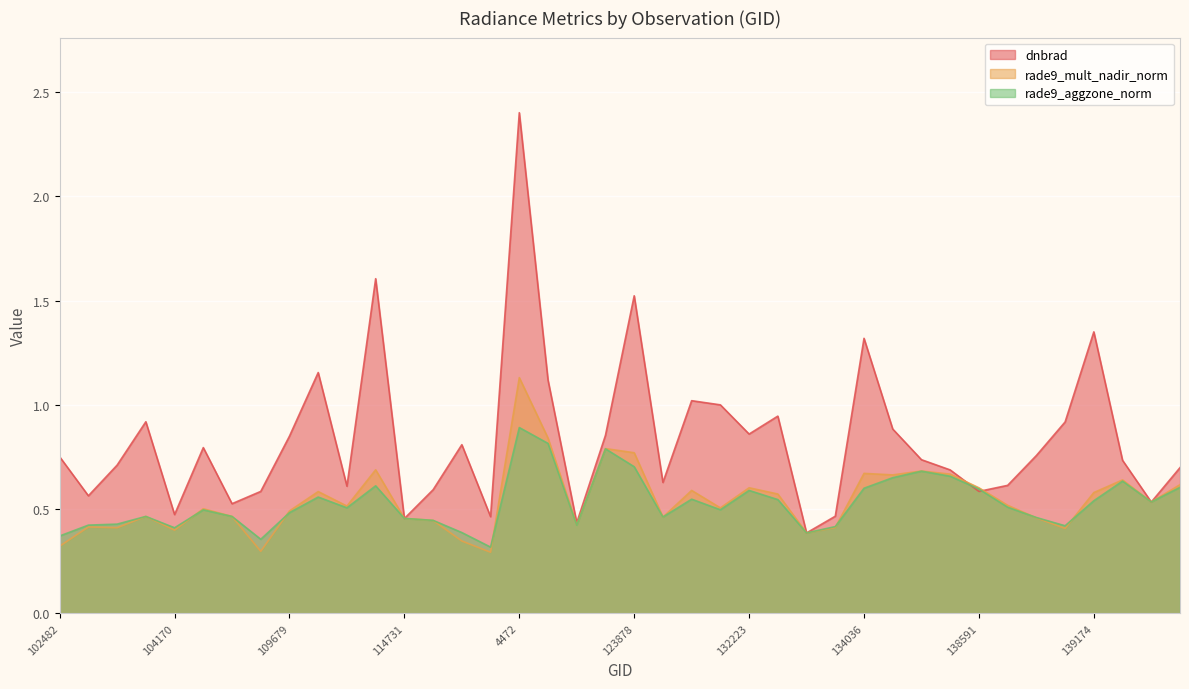

What is the difference between the maximum and minimum values in the dnbrad series?

2.0